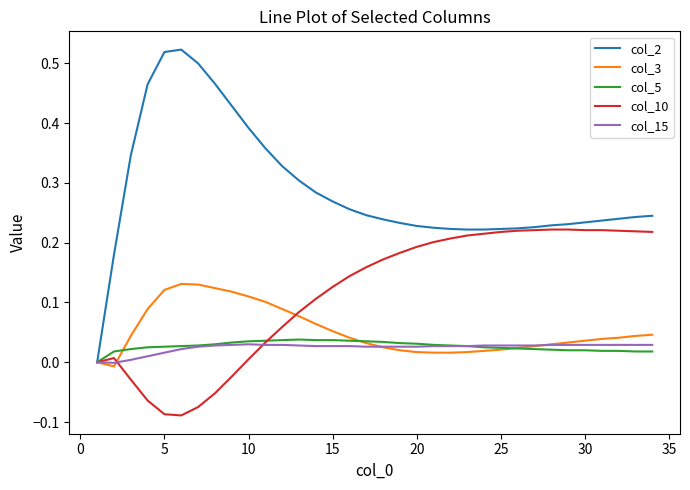

What are all the series names shown in the legend?

col_2, col_3, col_5, col_10, col_15